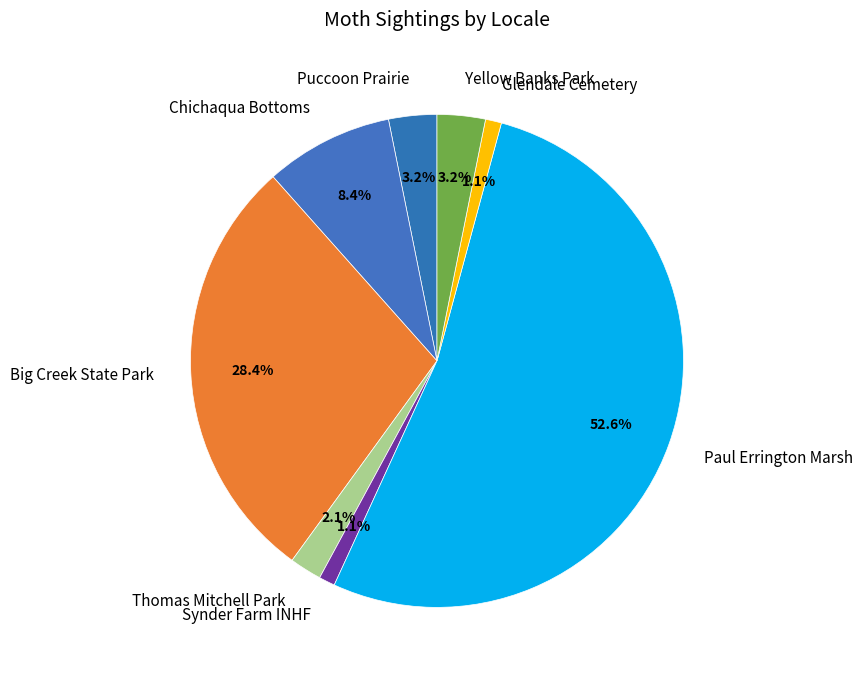

What is the total percentage of Glendale Cemetery and Big Creek State Park?

29.5%